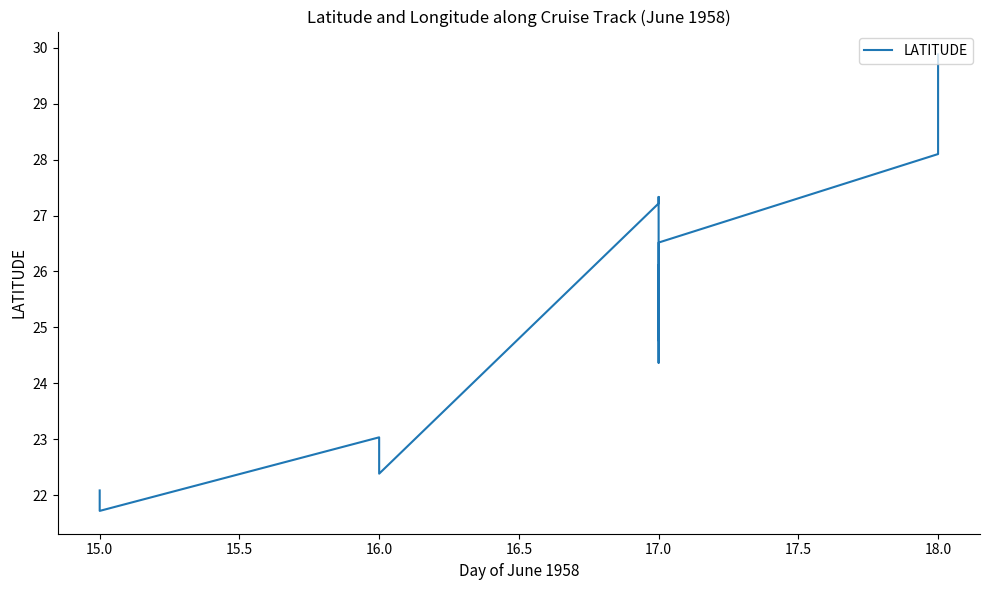

Does the chart display data point markers on the line(s)?

No